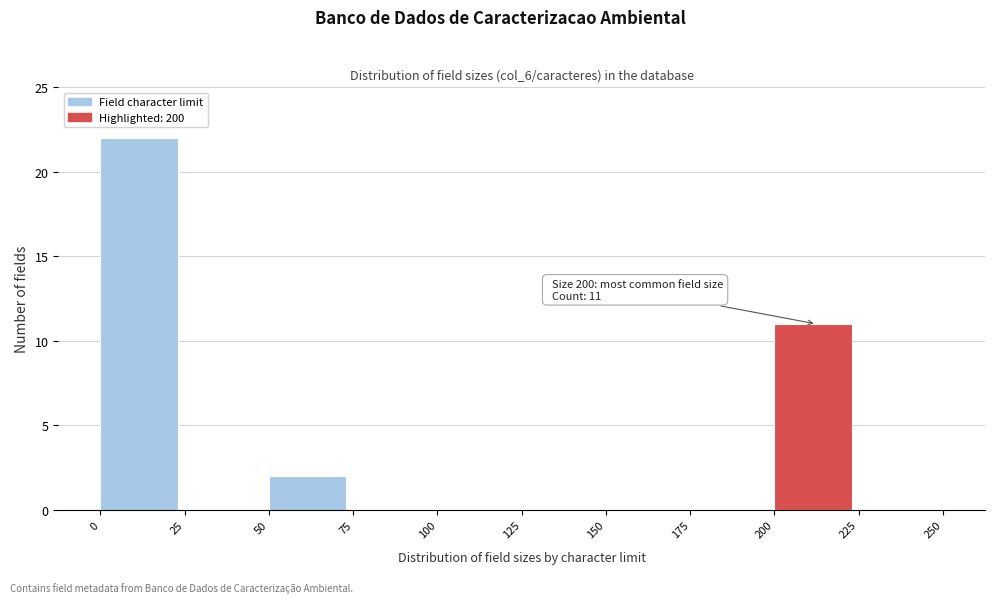

Which range on the x-axis has the tallest bar?

0 to 25